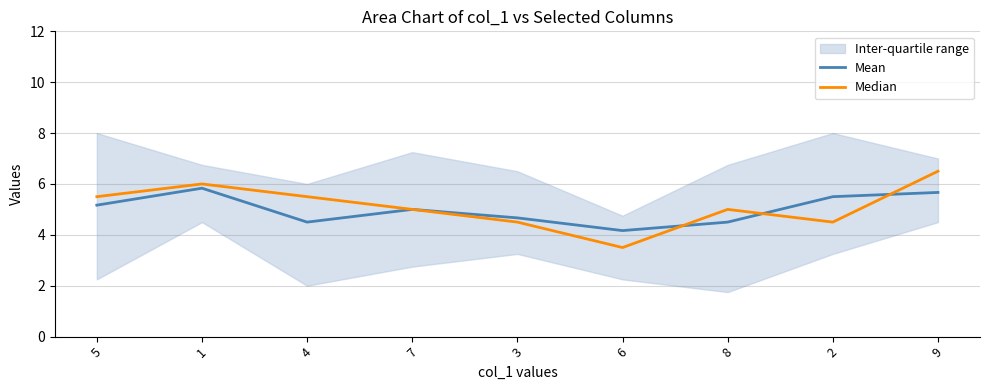

How many Mean values are between 4 and 5?

5